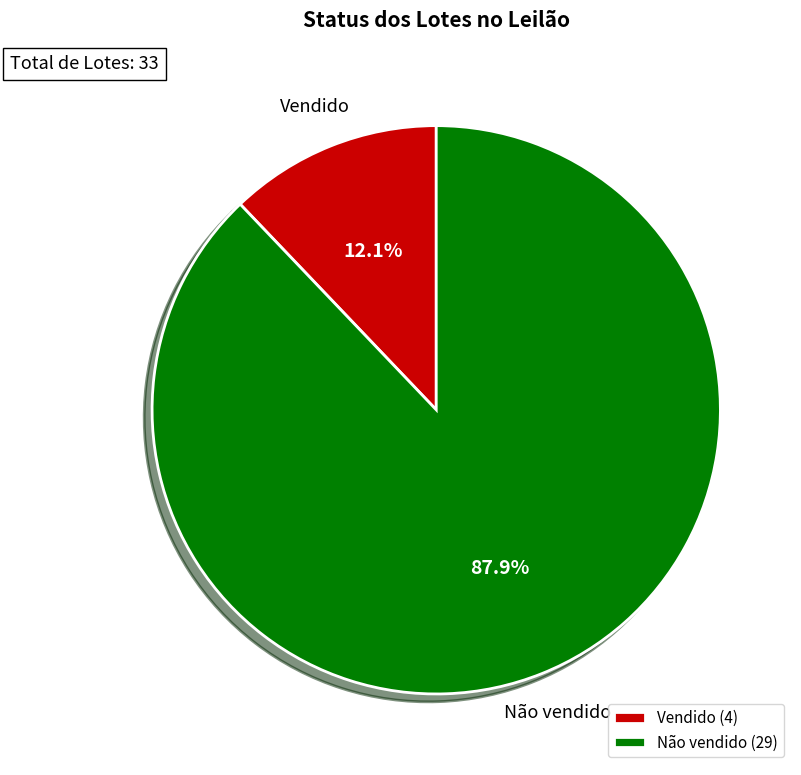

To the nearest percent, what percentage of the pie is Vendido?

12%